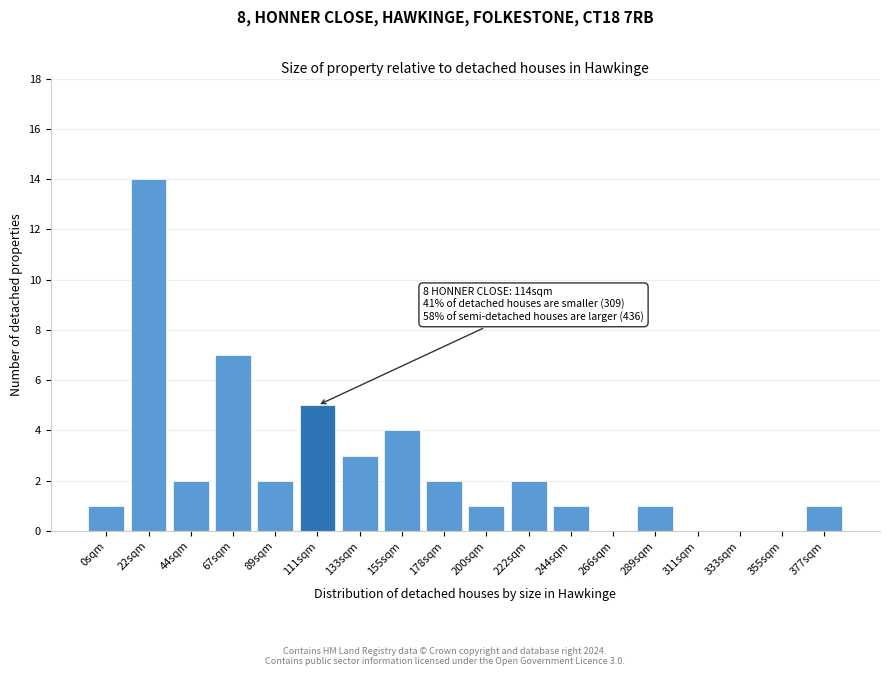

Reading left to right, extract all data points from this chart.

0sqm=1	22sqm=14	44sqm=2	67sqm=7	89sqm=2	111sqm=5	133sqm=3	155sqm=4	178sqm=2	200sqm=1	222sqm=2	244sqm=1	266sqm=0	289sqm=1	311sqm=0	333sqm=0	355sqm=0	377sqm=1